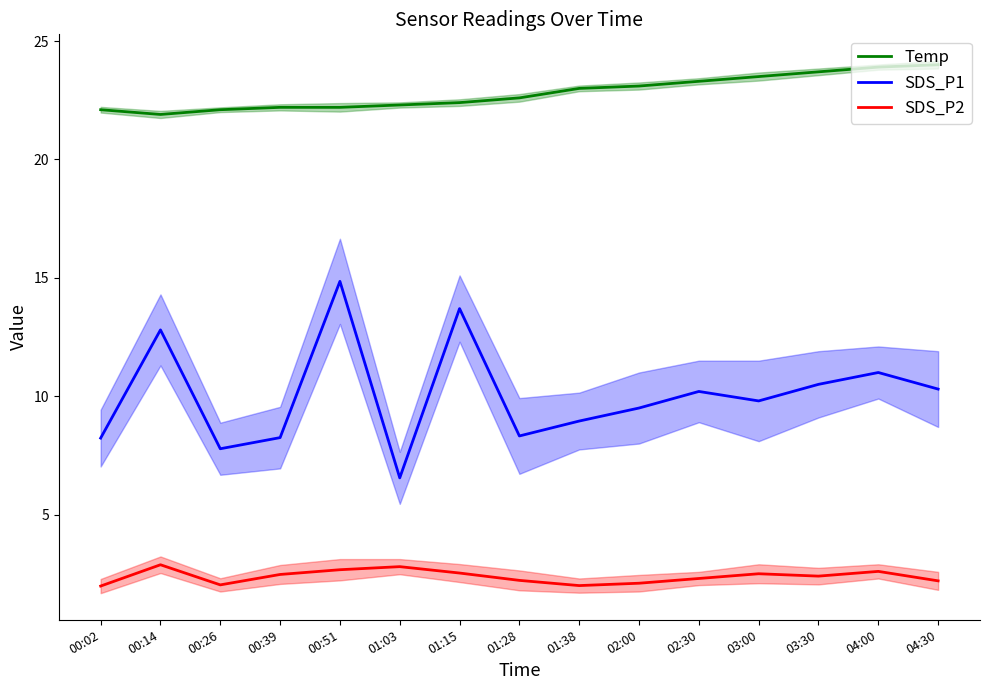

Reading right to left, transcribe all the data shown in this chart.

Temp: 24.0	23.9	23.7	23.5	23.3	23.1	23.0	22.6	22.4	22.3	22.2	22.2	22.1	21.9	22.1
SDS_P1: 10.3	11.0	10.5	9.8	10.2	9.5	8.9	8.3	13.7	6.5	14.8	8.2	7.8	12.8	8.2
SDS_P2: 2.2	2.6	2.4	2.5	2.3	2.1	2.0	2.2	2.5	2.8	2.7	2.5	2.0	2.9	2.0